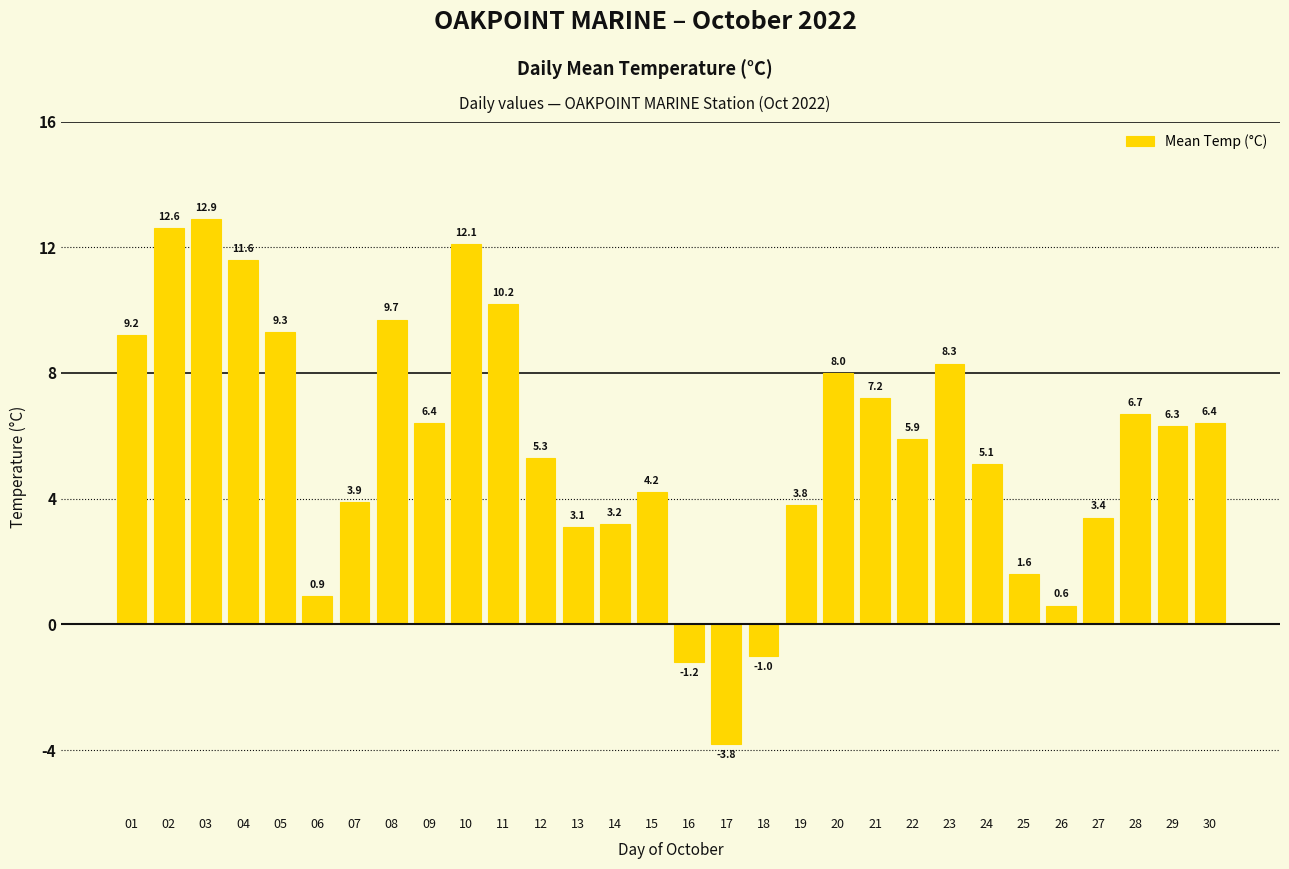

How many bars are there in total?

30